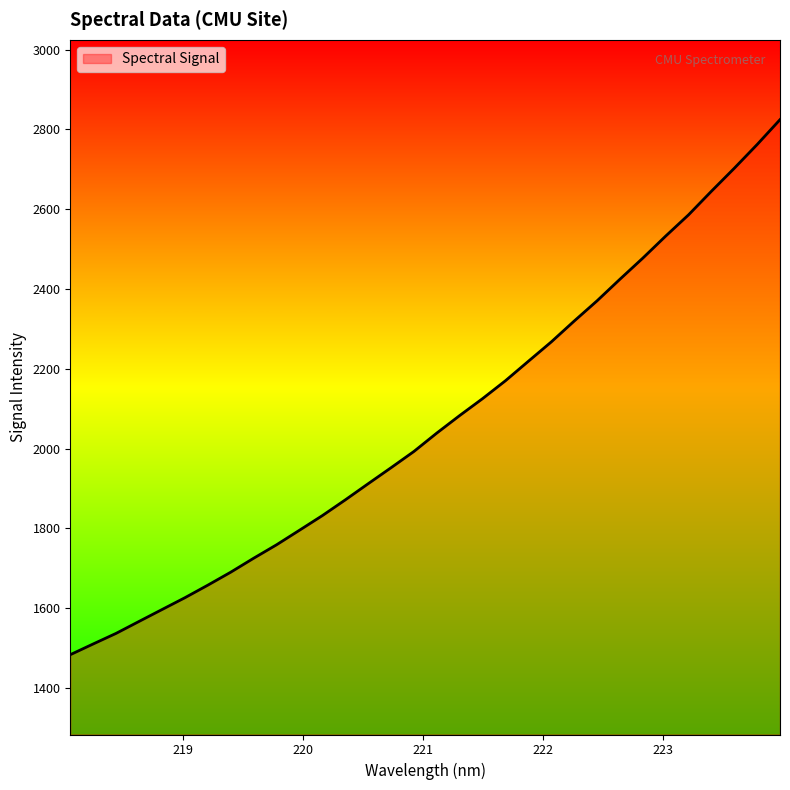

Reading right to left, transcribe all the data shown in this chart.

2824.5	2762.2	2702.7	2645.1	2586.0	2532.7	2477.4	2424.5	2370.4	2319.7	2267.5	2219.0	2170.3	2125.4	2083.1	2039.1	1993.0	1952.2	1912.1	1871.5	1832.2	1795.5	1759.0	1725.3	1690.4	1657.9	1626.4	1596.7	1567.0	1537.1	1510.6	1483.6